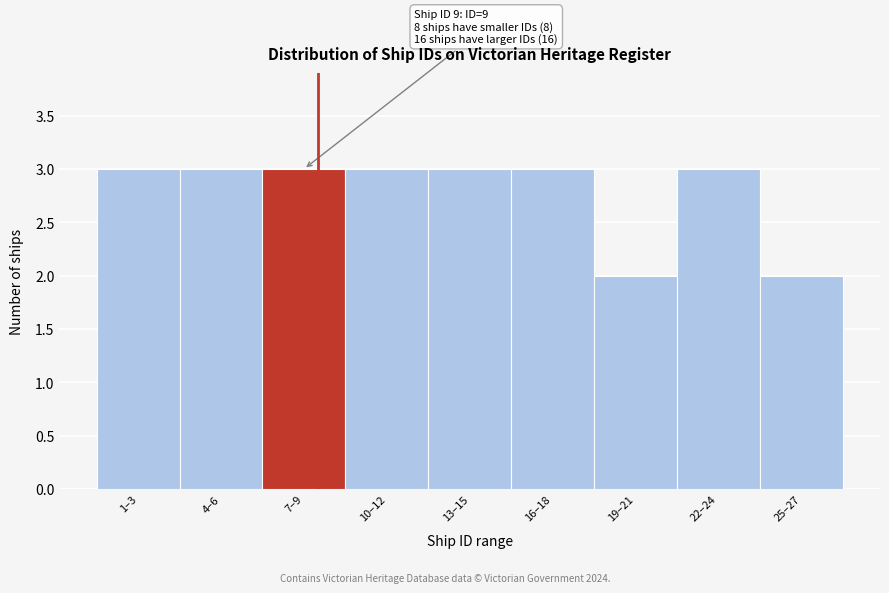

Reading left to right, list all the values displayed in this chart.

1–3=3	4–6=3	7–9=3	10–12=3	13–15=3	16–18=3	19–21=2	22–24=3	25–27=2